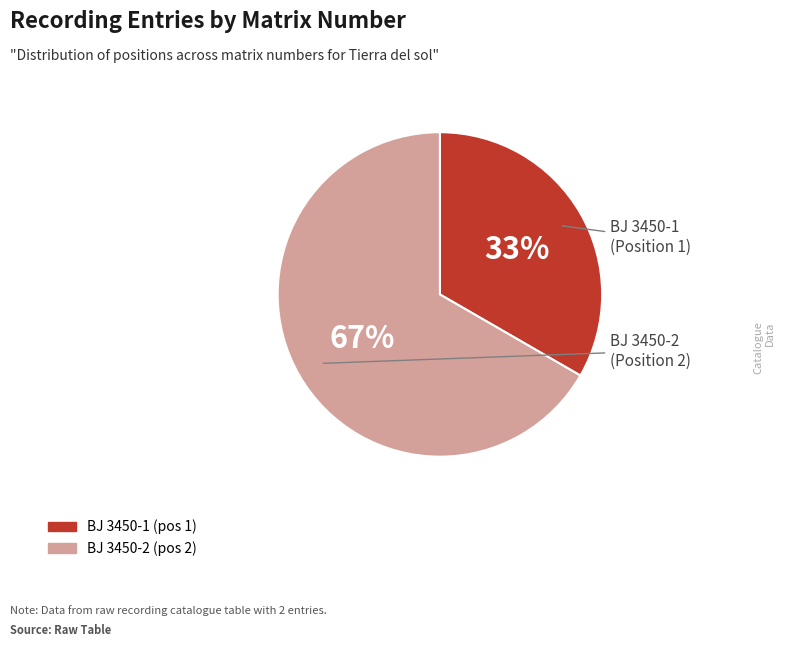

Is it true that BJ 3450-2 is 54% of the pie?

False